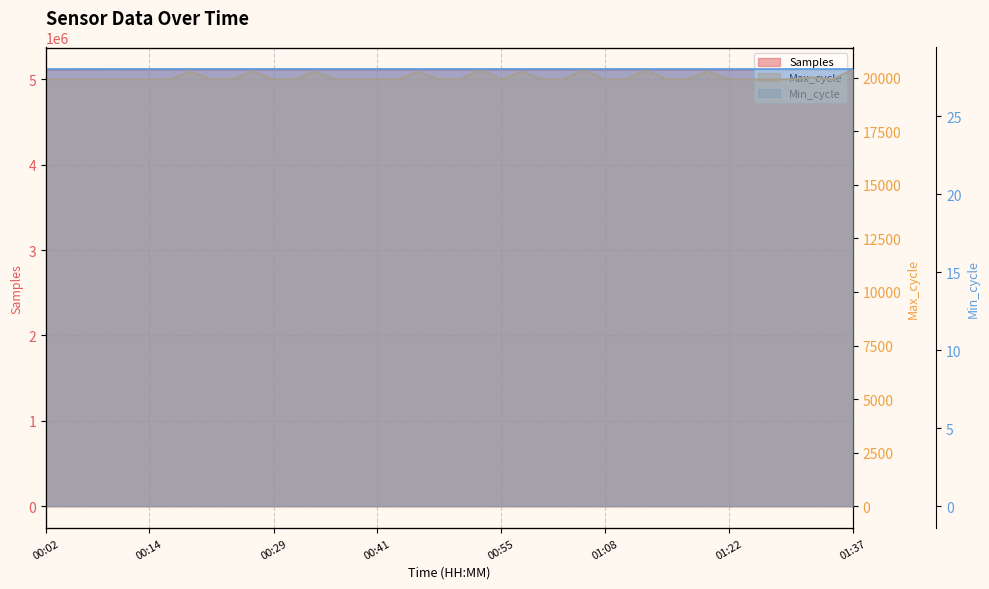

What is the spread (max minus min) of values at 00:19?

5095546